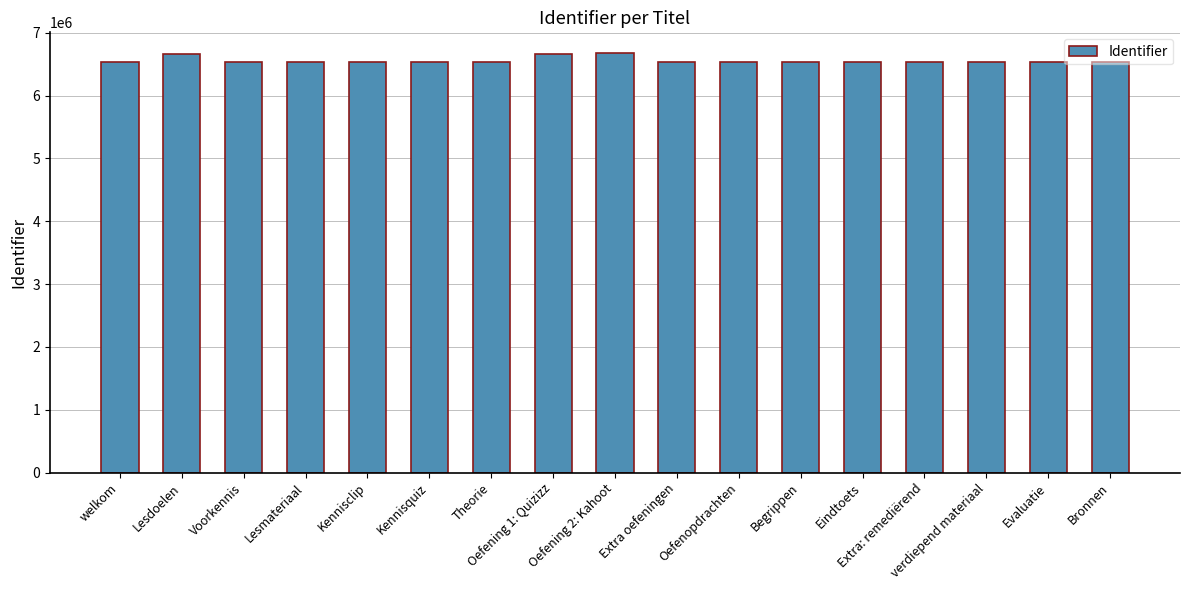

Approximately how many times larger is the value at verdiepend materiaal compared to Oefening 1: Quizizz?

1.0